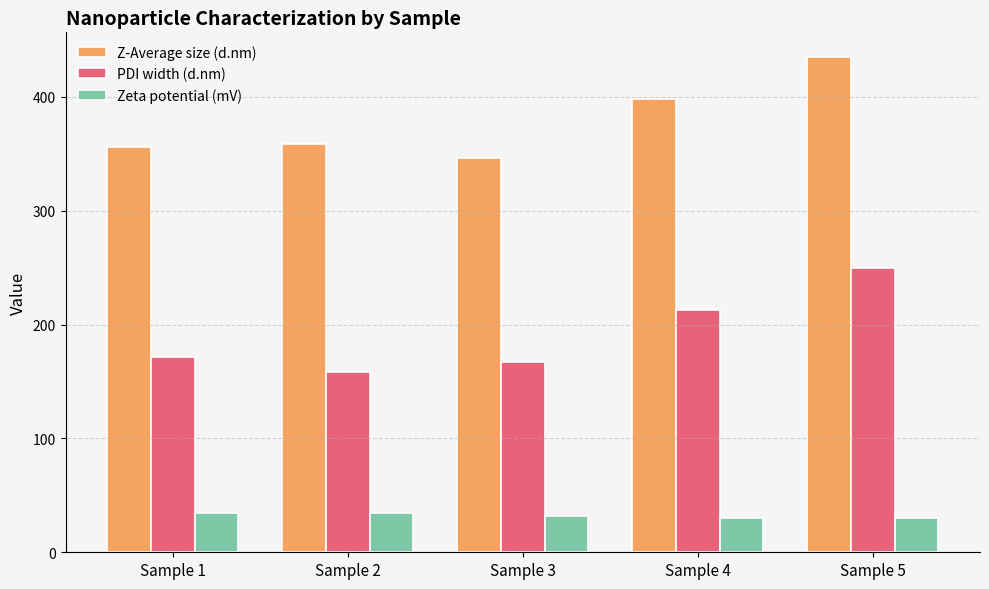

What is the total value across all series at Sample 4?

641.7